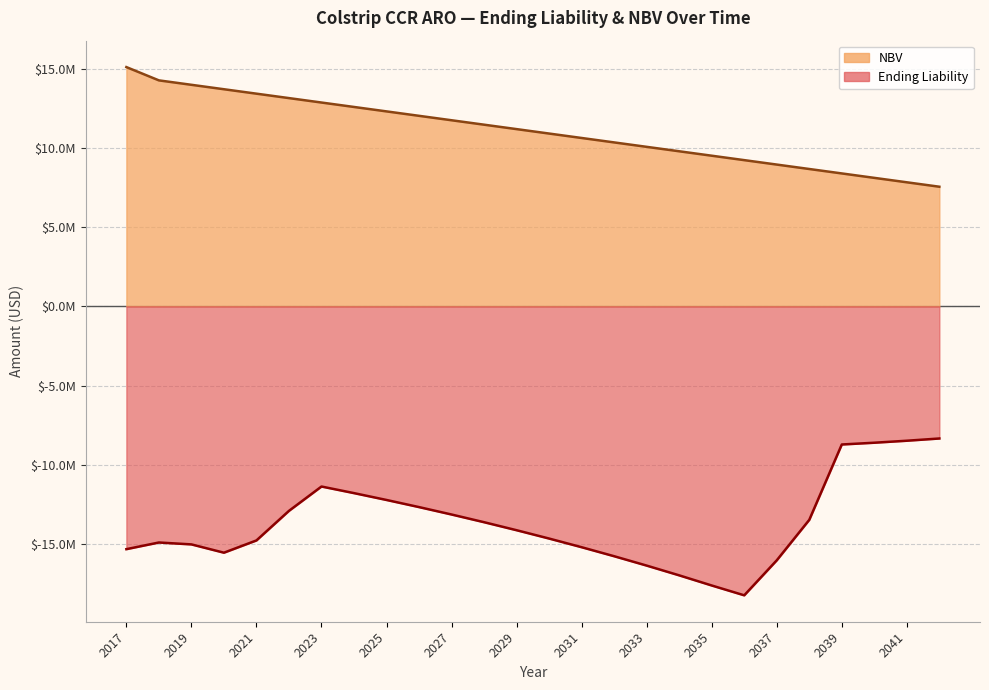

What is the value of the Ending Liability point at the 6th from the left?

-12900314.2